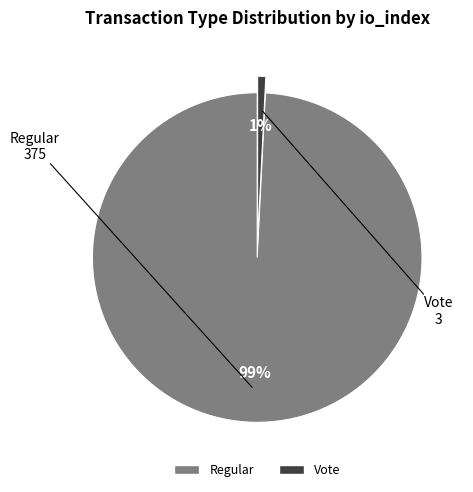

Which has a higher value, Regular or Vote?

Regular